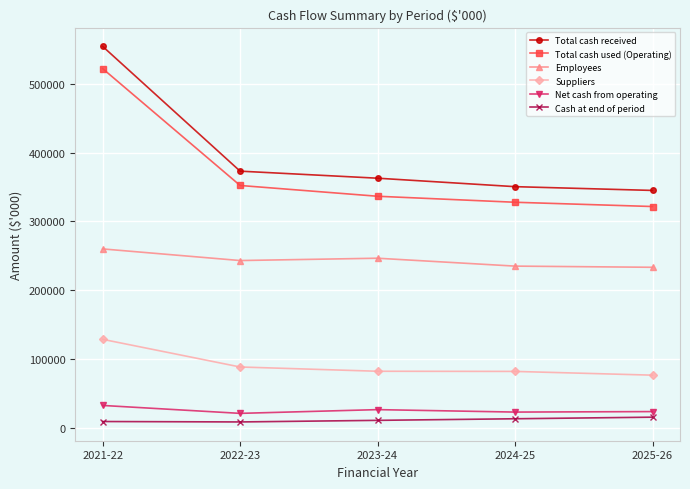

What is the total value across all series at 2024-25?

1030807